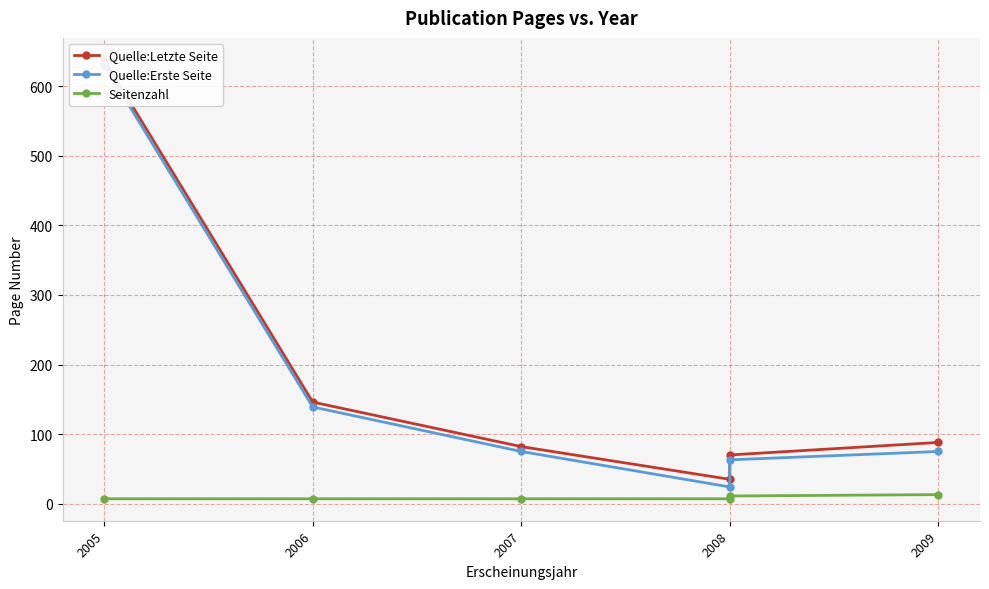

What is the highest value of the Quelle:Erste Seite series?

631